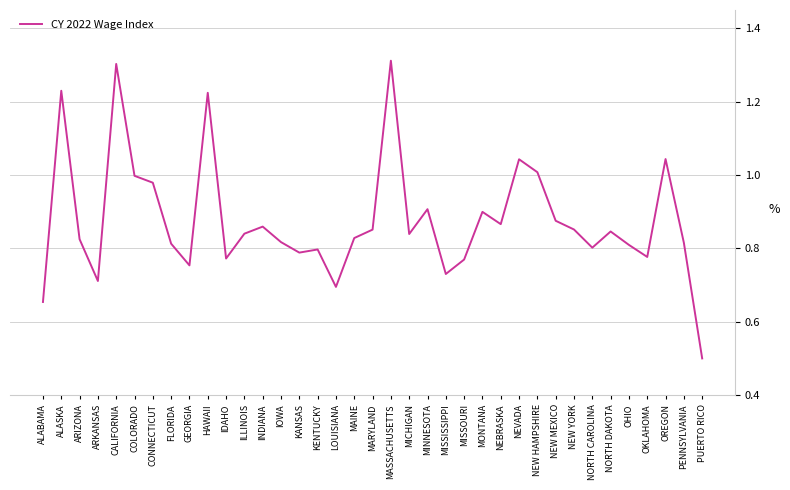

What position from the left is MARYLAND?

19